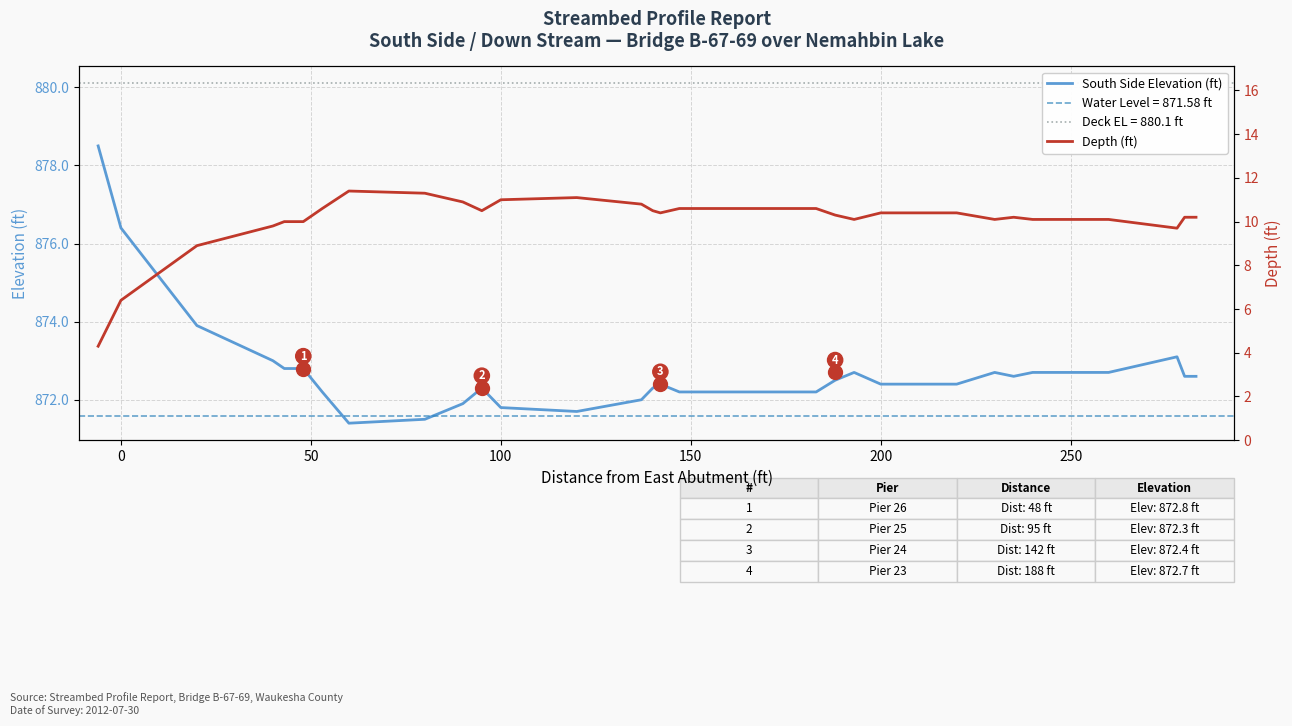

What is the maximum value for South Side Elevation (ft)?

878.5